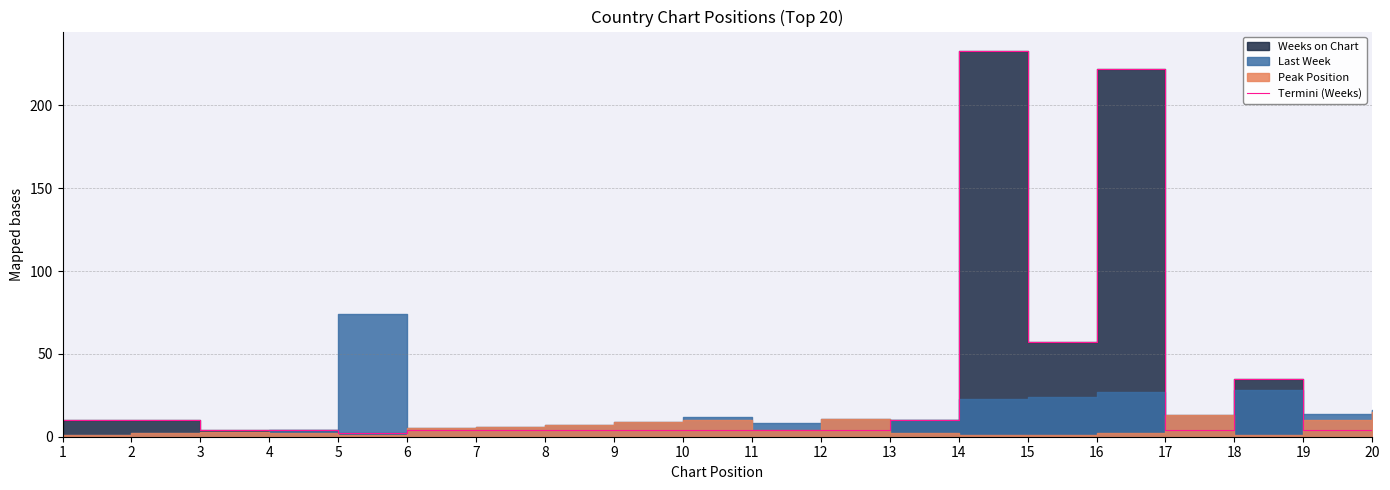

True or false: there are more than 0 points higher than both neighbors.

True